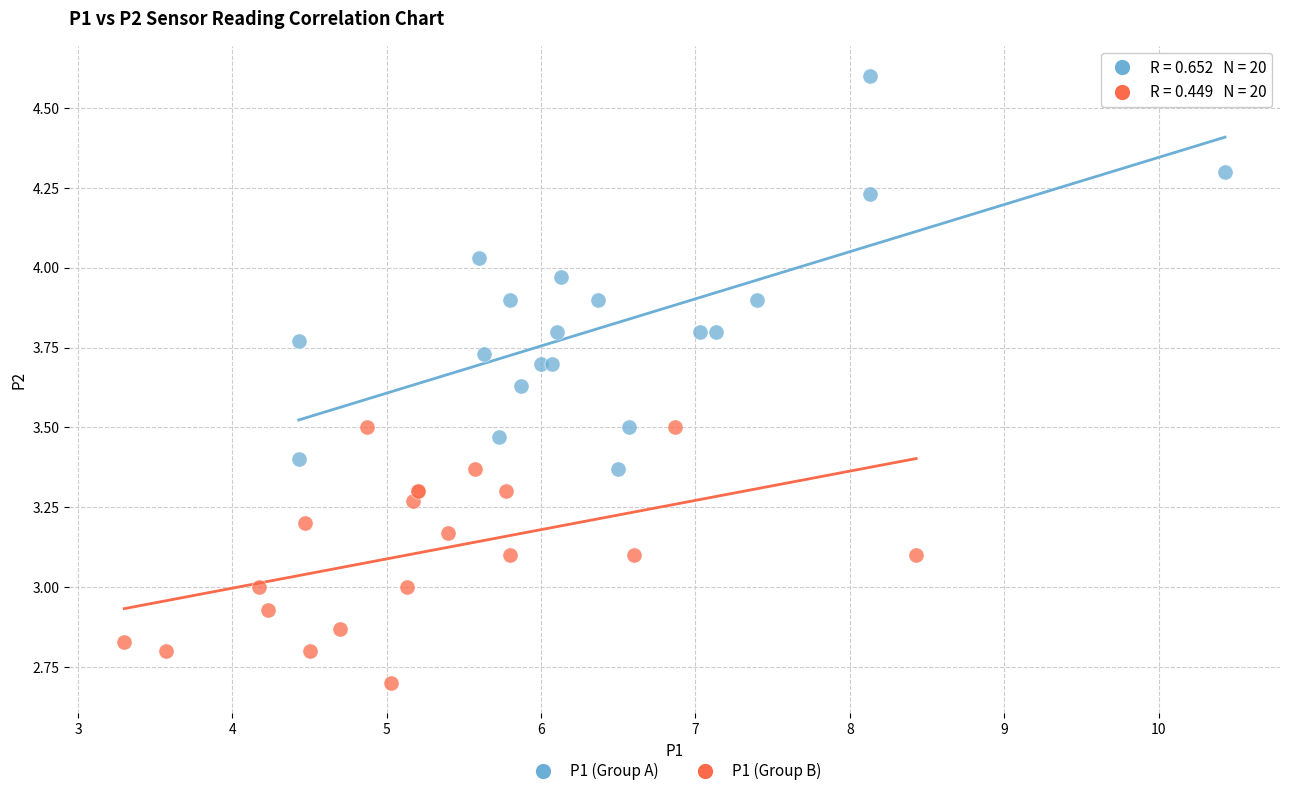

Which series reaches the minimum Y coordinate?

P1 (Group B)